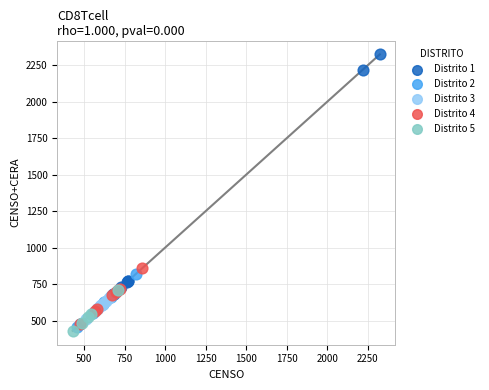

Which series has the widest spread of Y values?

Distrito 1